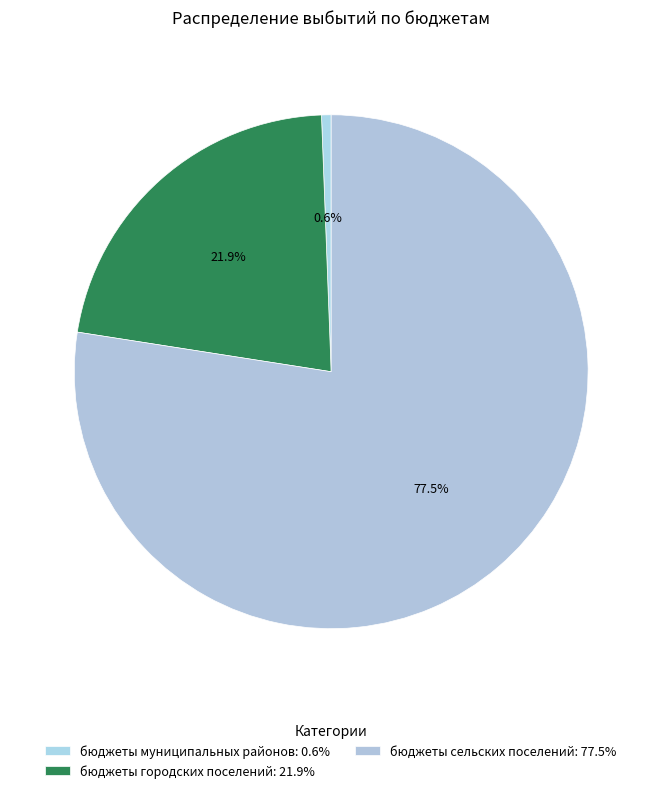

How many segments does this pie chart have?

3